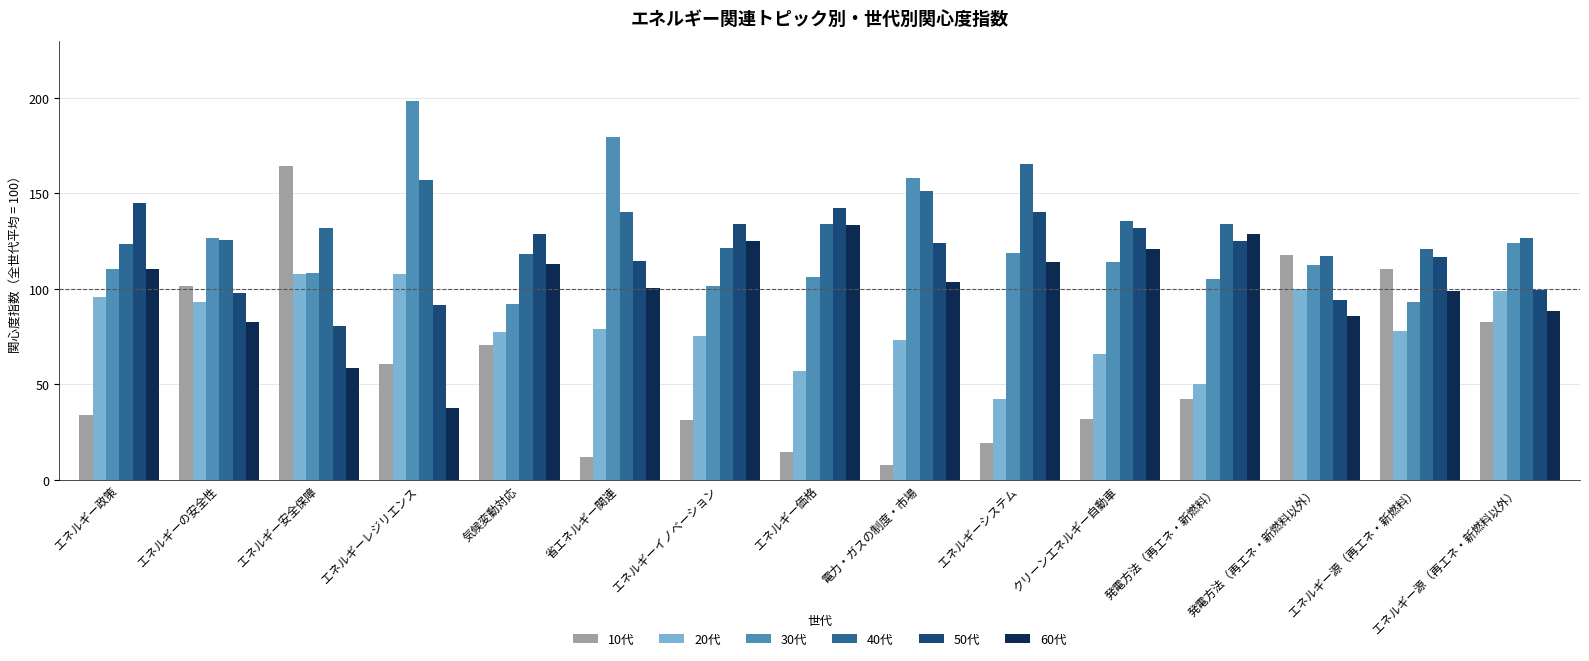

How many bars are there in each group?

6